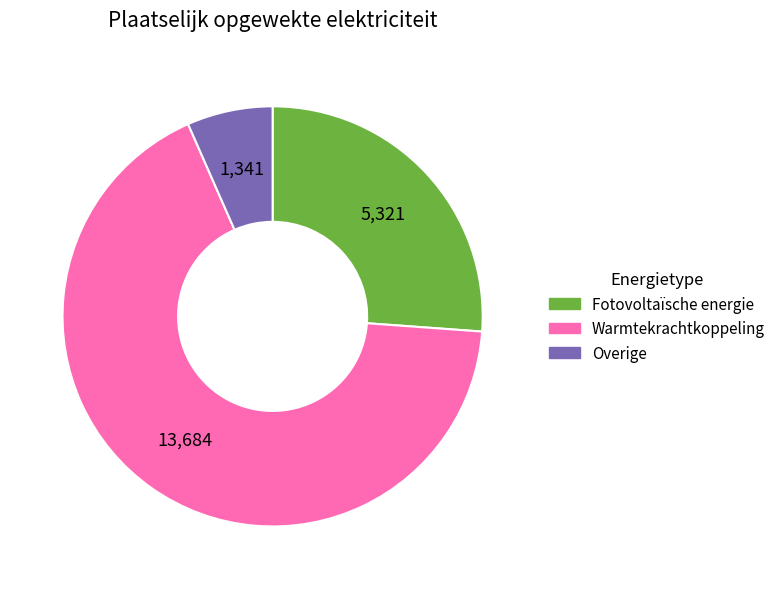

Which category accounts for the majority?

Warmtekrachtkoppeling